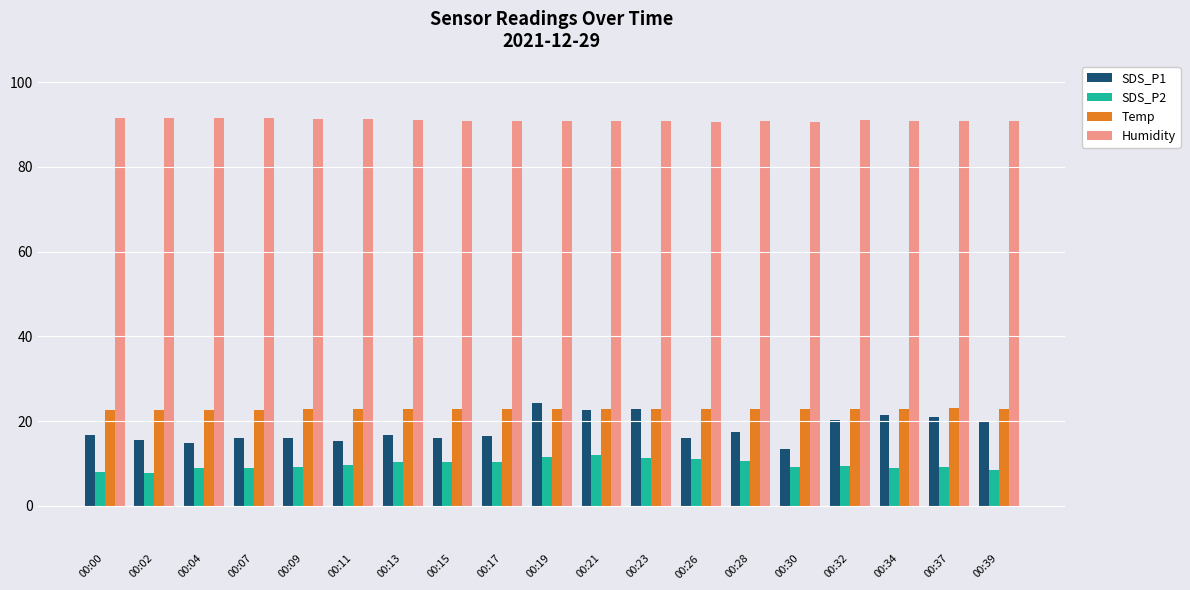

What is the maximum value for Temp?

23.0